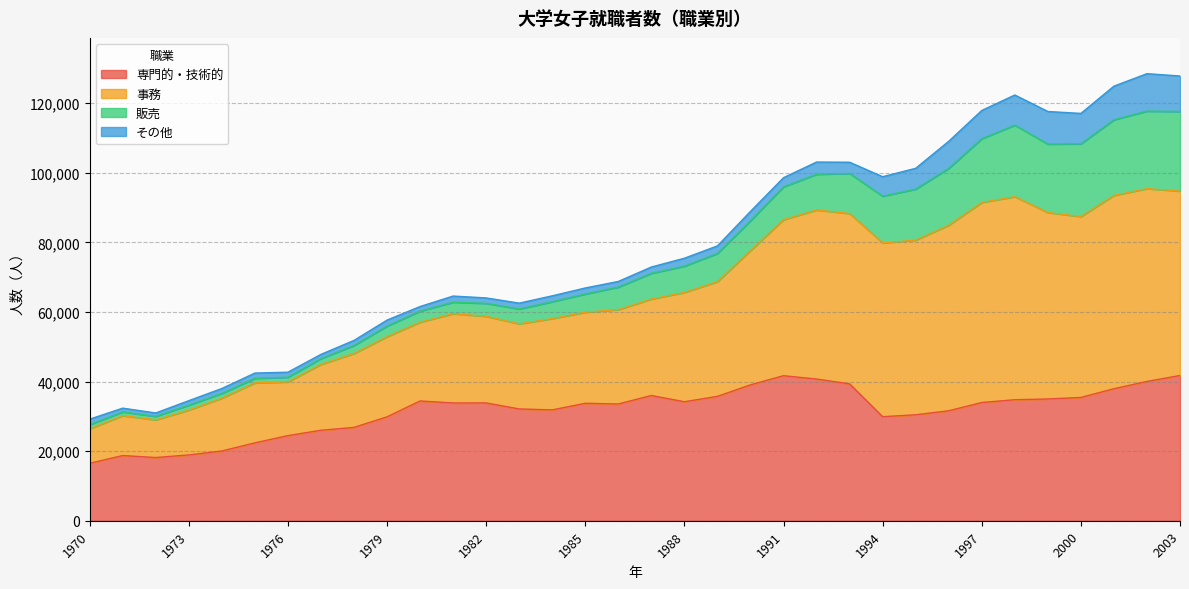

At which category does 専門的・技術的 reach its first local peak?

1971